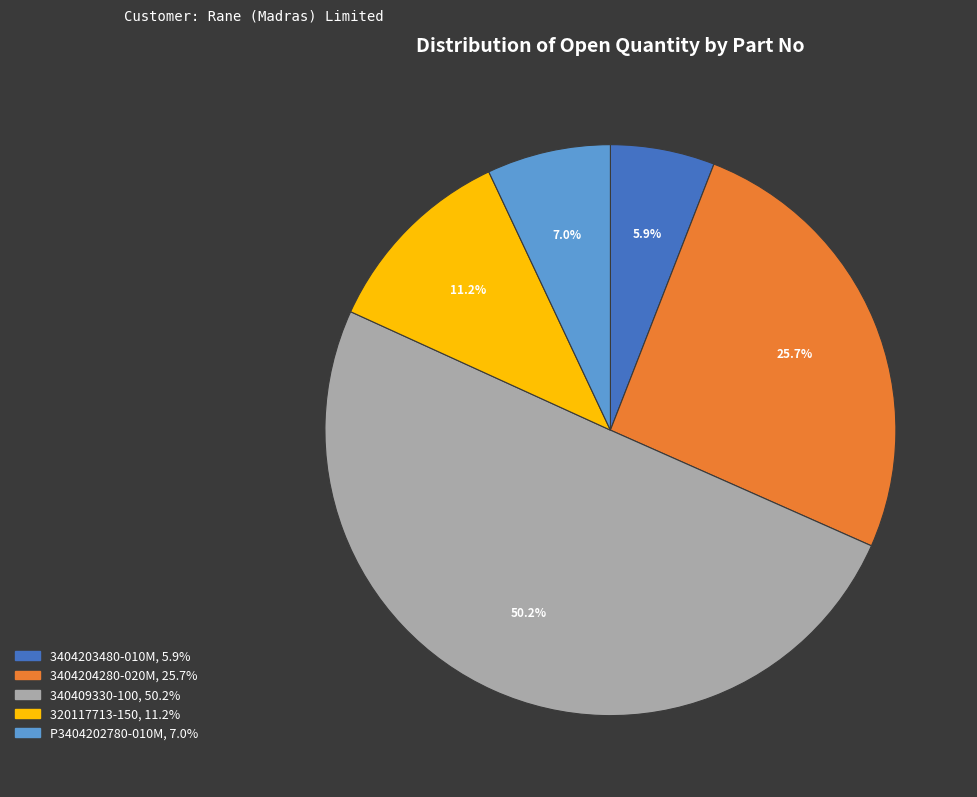

To the nearest percent, what is the difference between the 320117713-150 and 3404204280-020M slice percentages?

15%